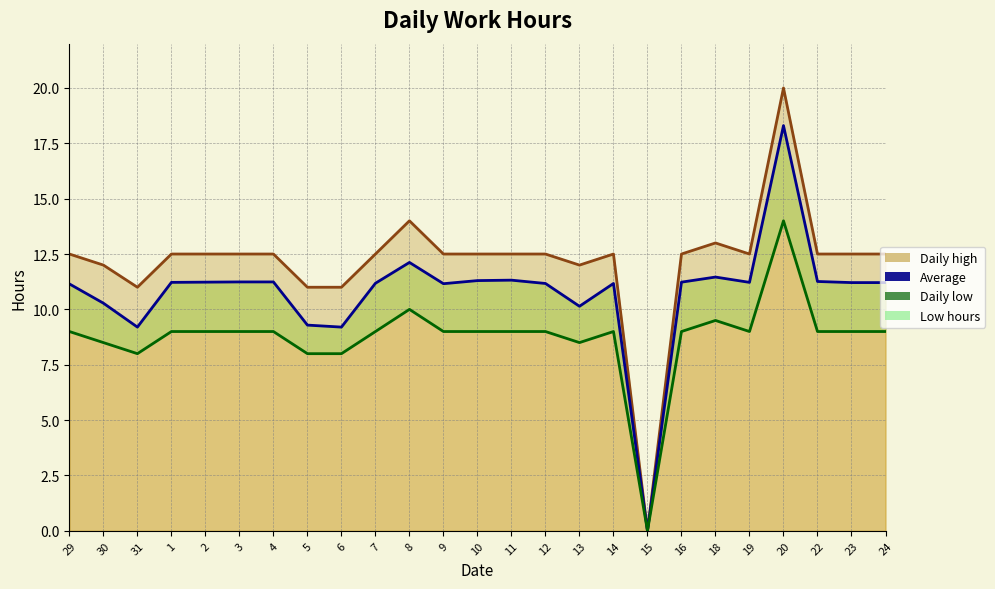

In Average, how many points are higher than both neighbors (excluding endpoints)?

5